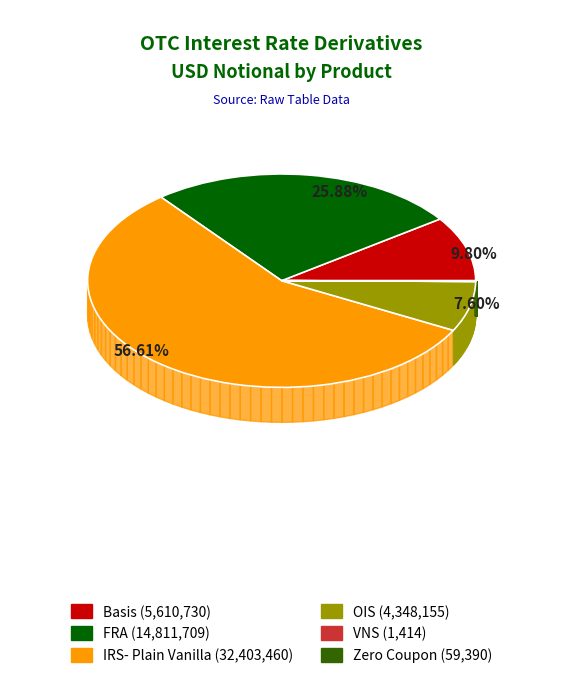

To the nearest percent, what is the difference between the largest and smallest slice percentages?

57%